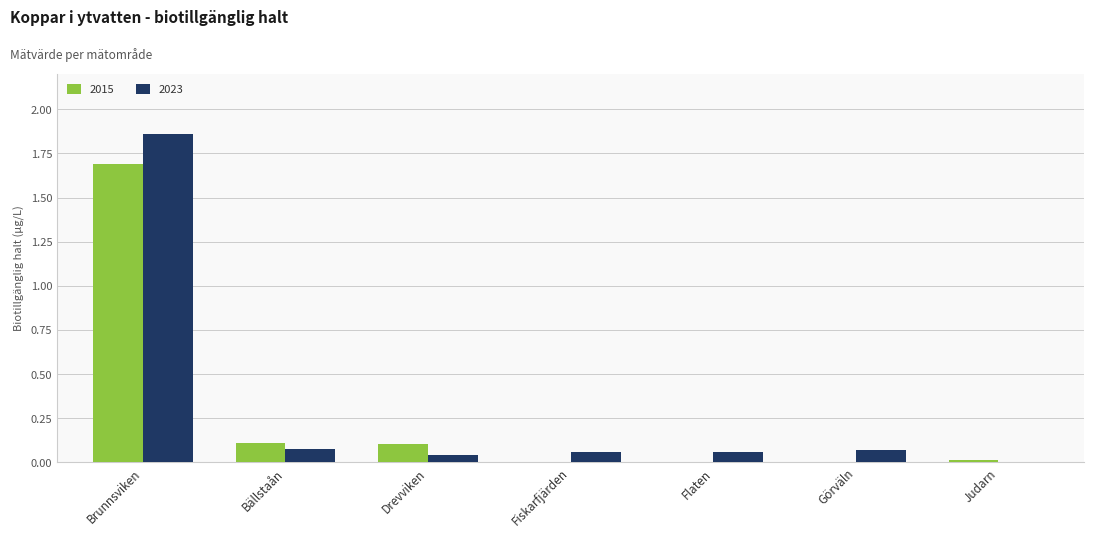

Is the value of 2015 at Fiskarfjärden greater than the value of 2023 at Görväln?

No